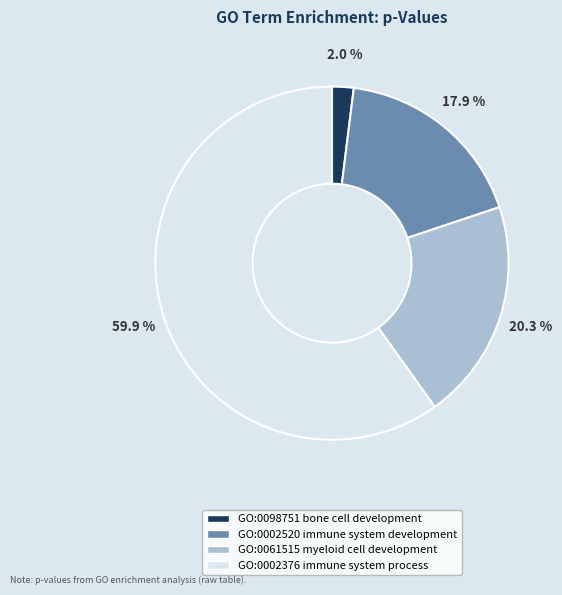

Rank the categories by value from lowest to highest.

GO:0098751 bone cell development, GO:0002520 immune system development, GO:0061515 myeloid cell development, GO:0002376 immune system process